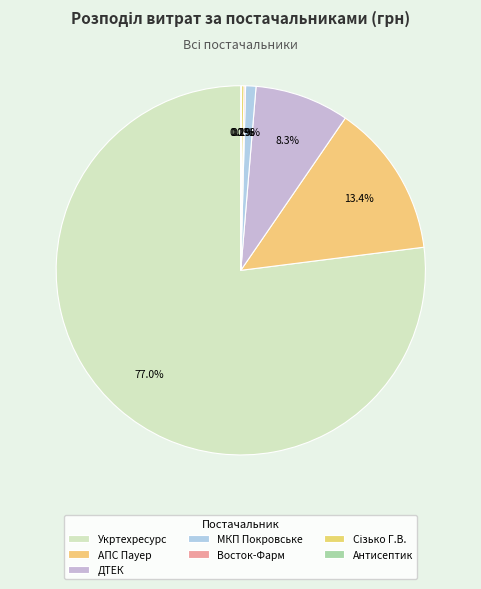

Which category has the biggest portion of the pie?

ТОВ "Укртехресурс"